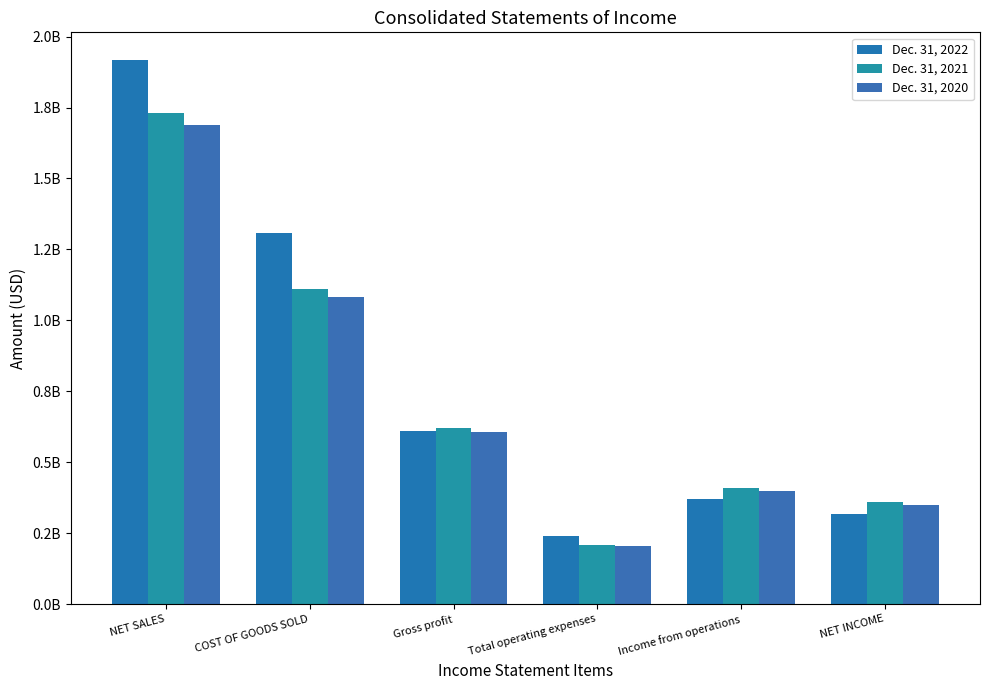

Between Gross profit and NET INCOME, which series saw the biggest shift?

Dec. 31, 2022